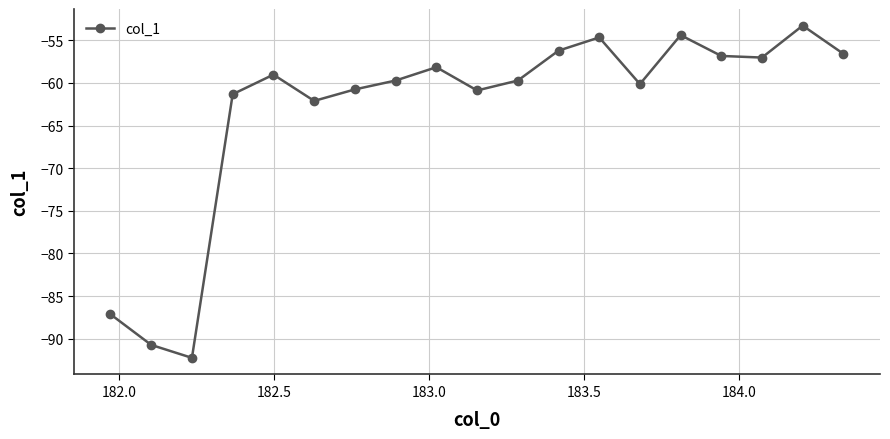

What is the average value?

-63.2